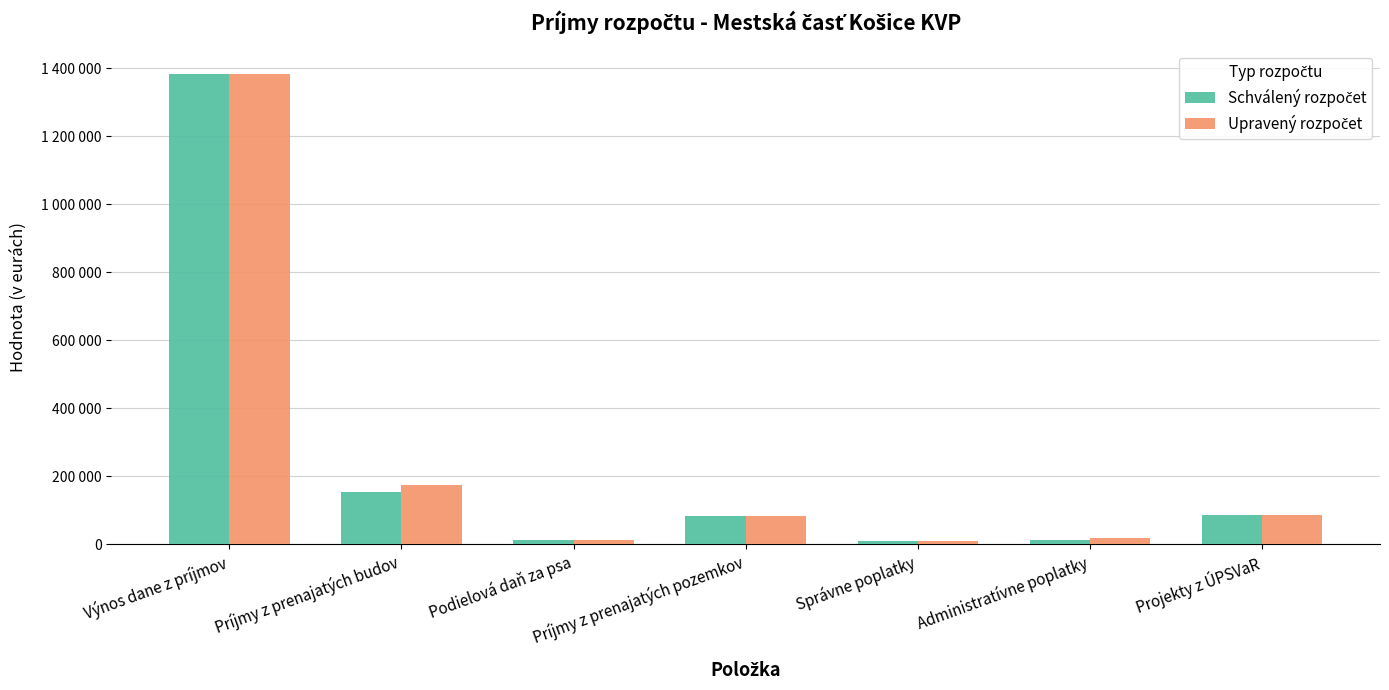

Is it true that Schválený rozpočet equals 45105 at Projekty z ÚPSVaR?

False